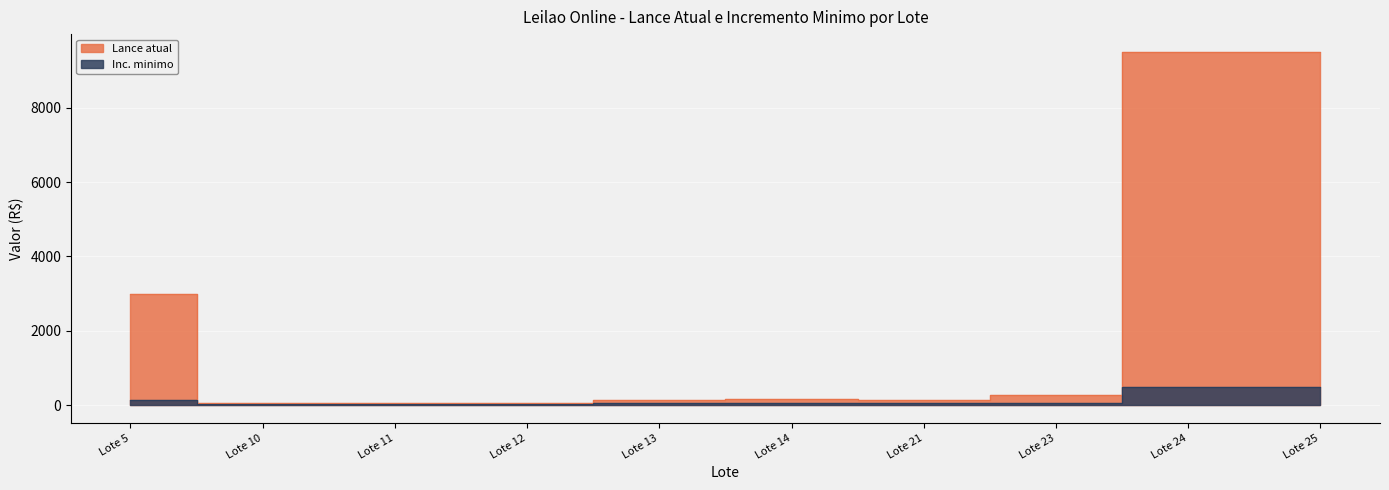

List the labels in order of Inc. minimo value, largest first.

Lote 24, Lote 25, Lote 5, Lote 13, Lote 14, Lote 21, Lote 23, Lote 10, Lote 11, Lote 12